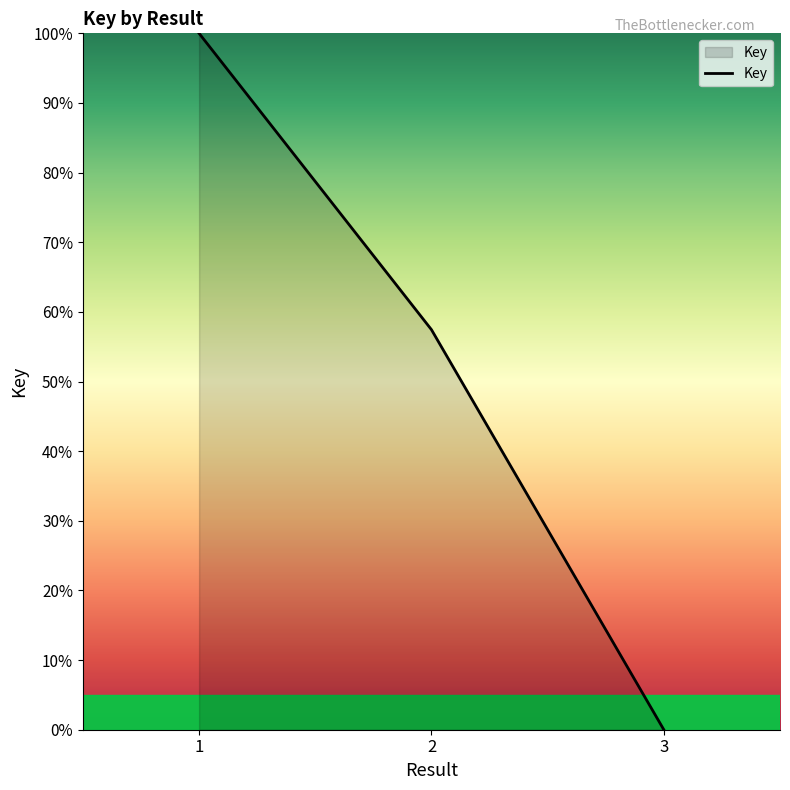

What is the average value?

52.5